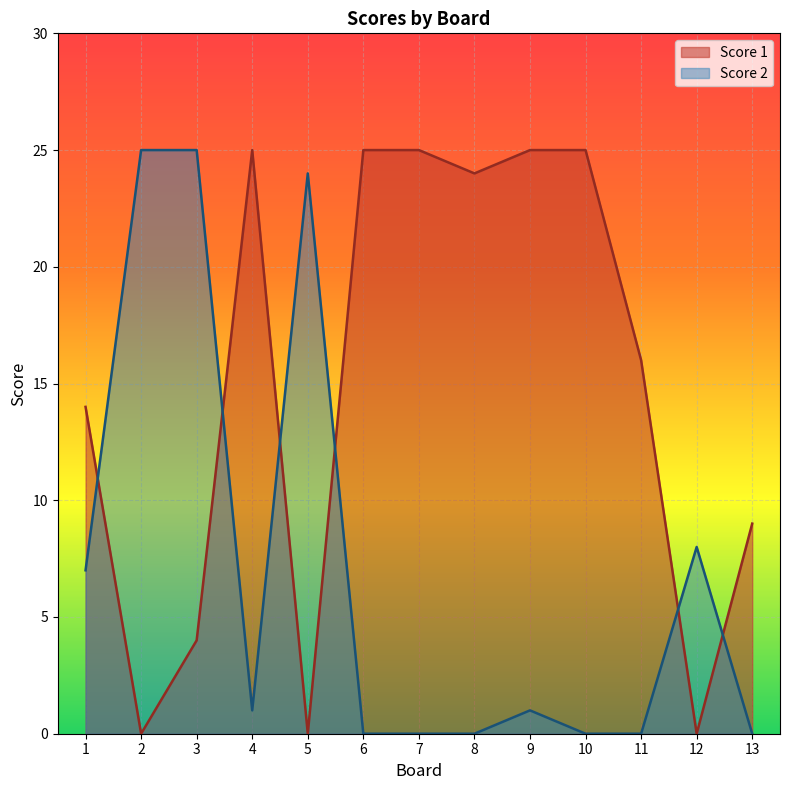

List the series in order of their overall mean, lowest first.

Score 2, Score 1